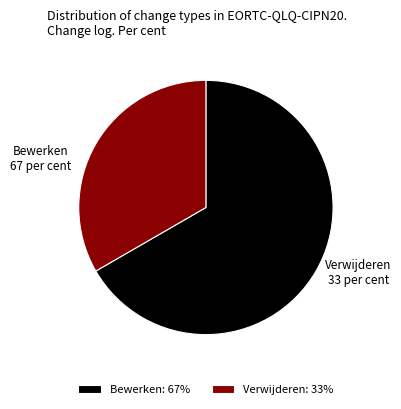

The Verwijderen slice represents 29% of the pie. True or false?

False